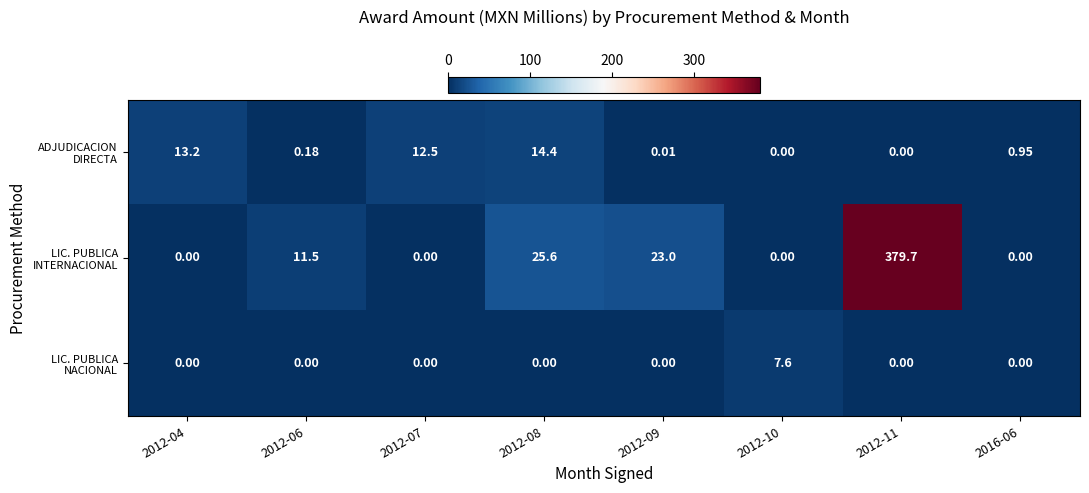

Between 2012-06 and 2012-07, which series saw the biggest shift?

ADJUDICACION DIRECTA